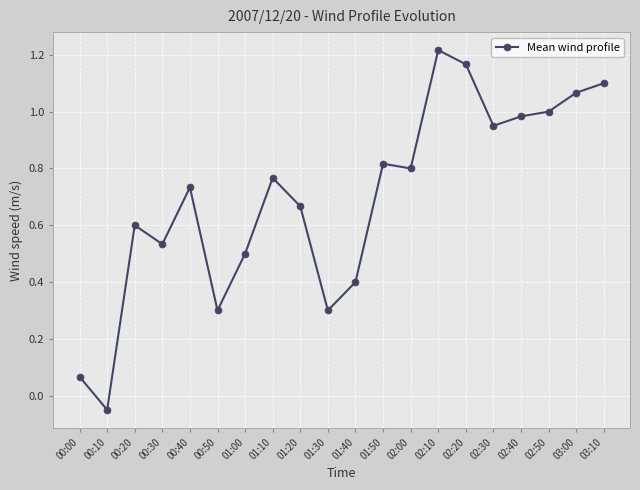

Is it true that the value at 01:00 is 0.9?

False